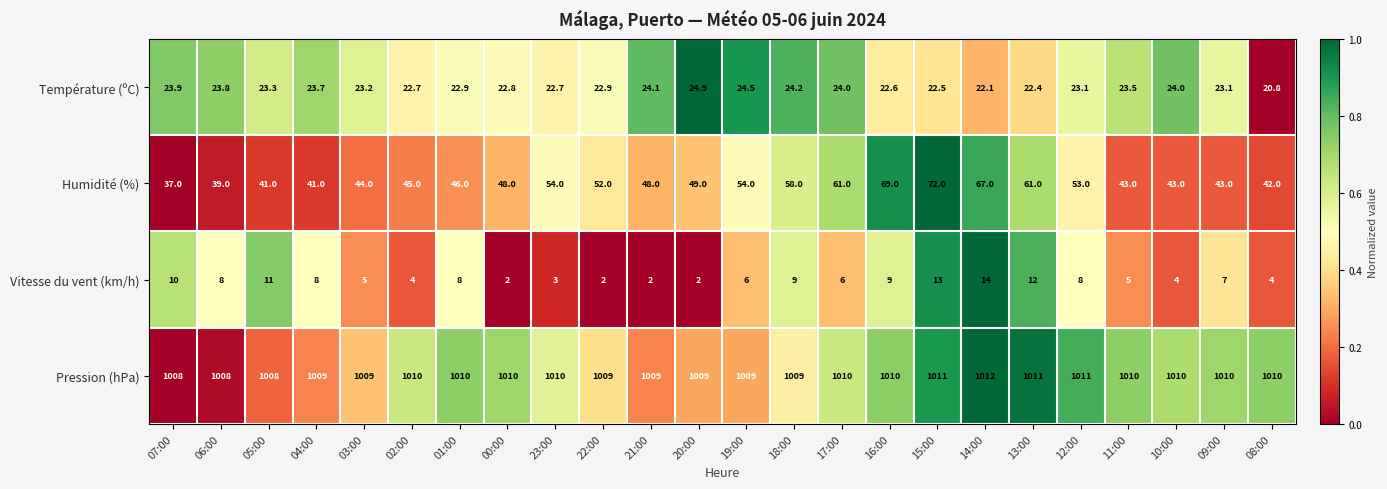

Which series has the largest total across all categories?

Pression (hPa)